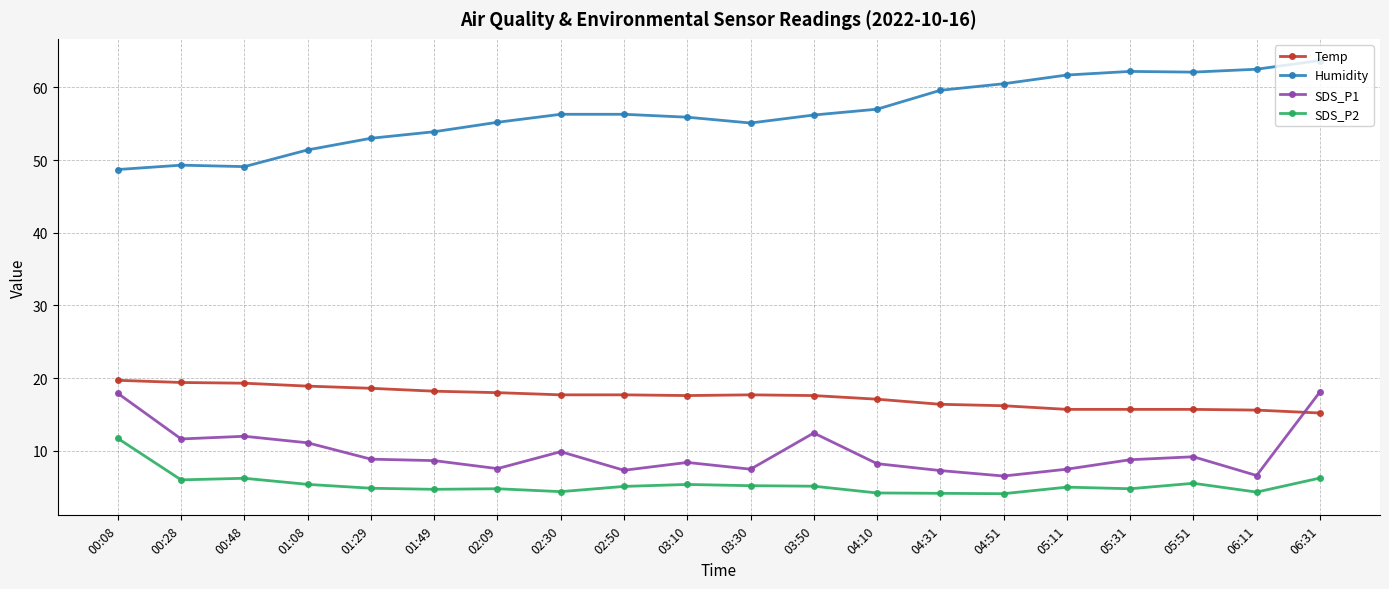

Which series has the largest total across all categories?

Humidity